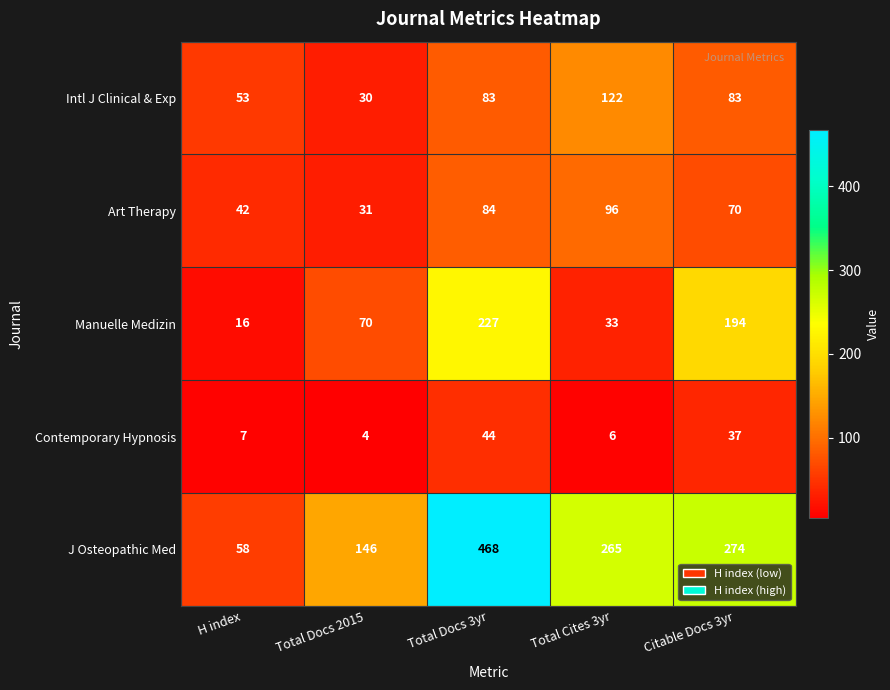

Reading left to right, extract all data points from this chart.

Intl J Clinical & Exp: 53	30	83	122	83
Art Therapy: 42	31	84	96	70
Manuelle Medizin: 16	70	227	33	194
Contemporary Hypnosis: 7	4	44	6	37
J Osteopathic Med: 58	146	468	265	274